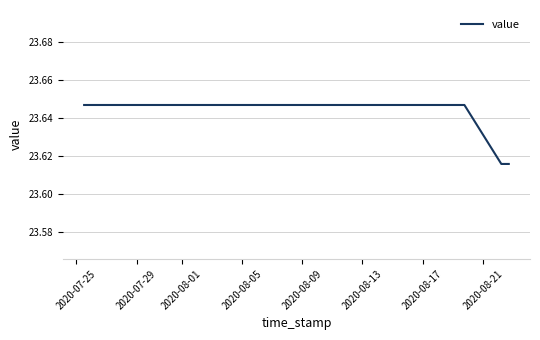

What is the sum of all values?

189.1